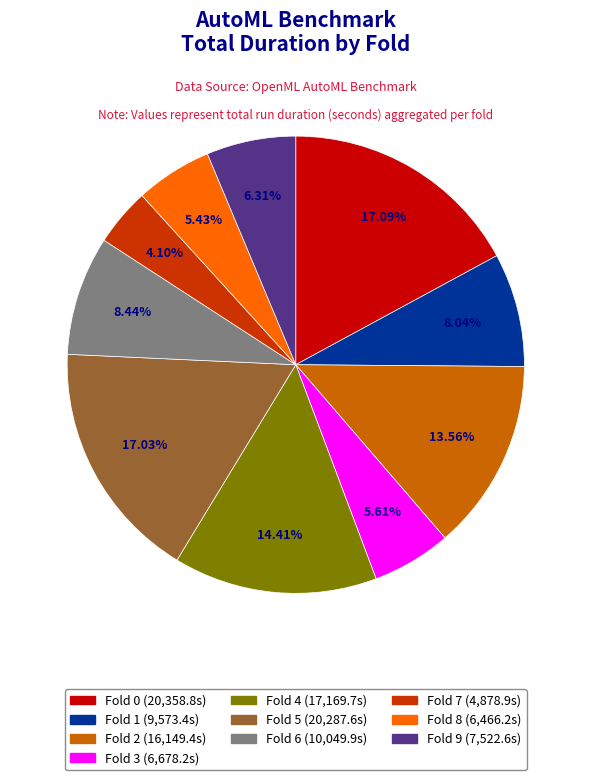

Is there any slice that represents more than half of the pie?

No